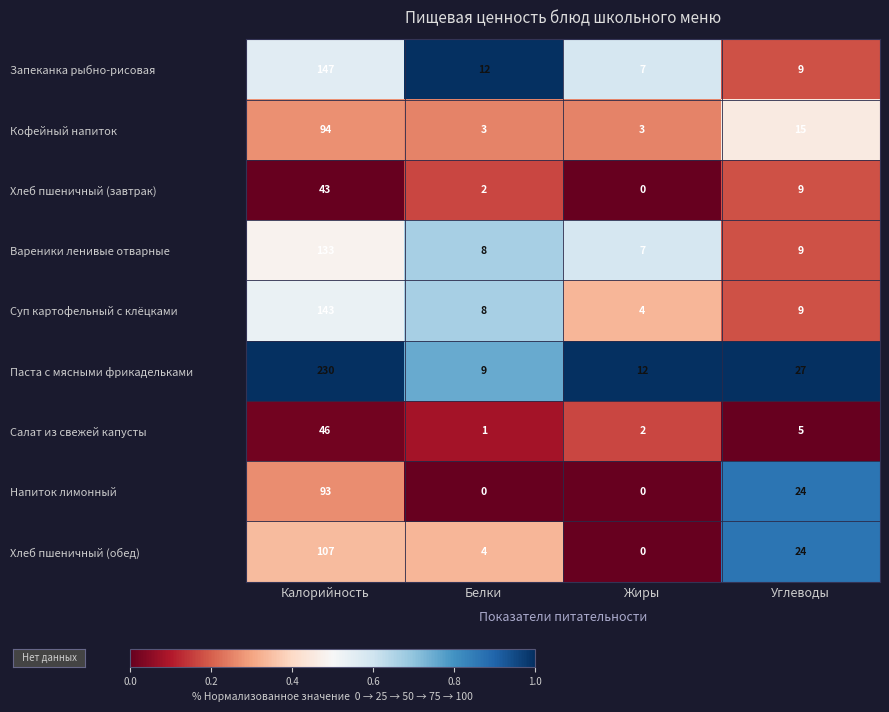

What value does the Кофейный напиток series have at Белки?

3